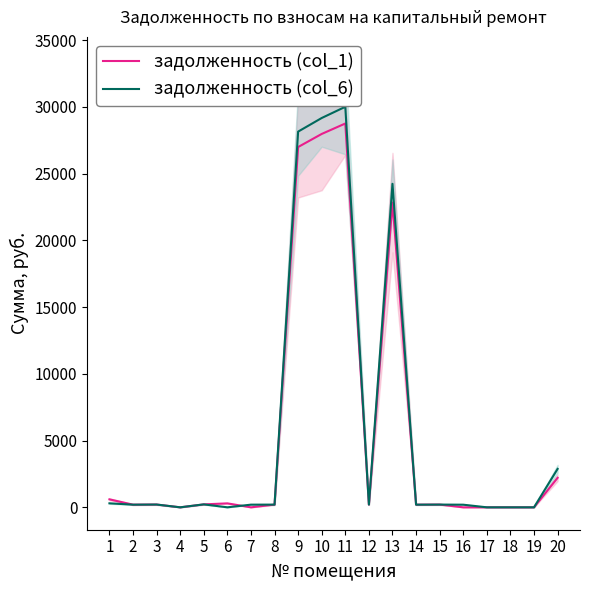

True or false: задолженность (col_1) has a value of 22822.2 at 13.

True